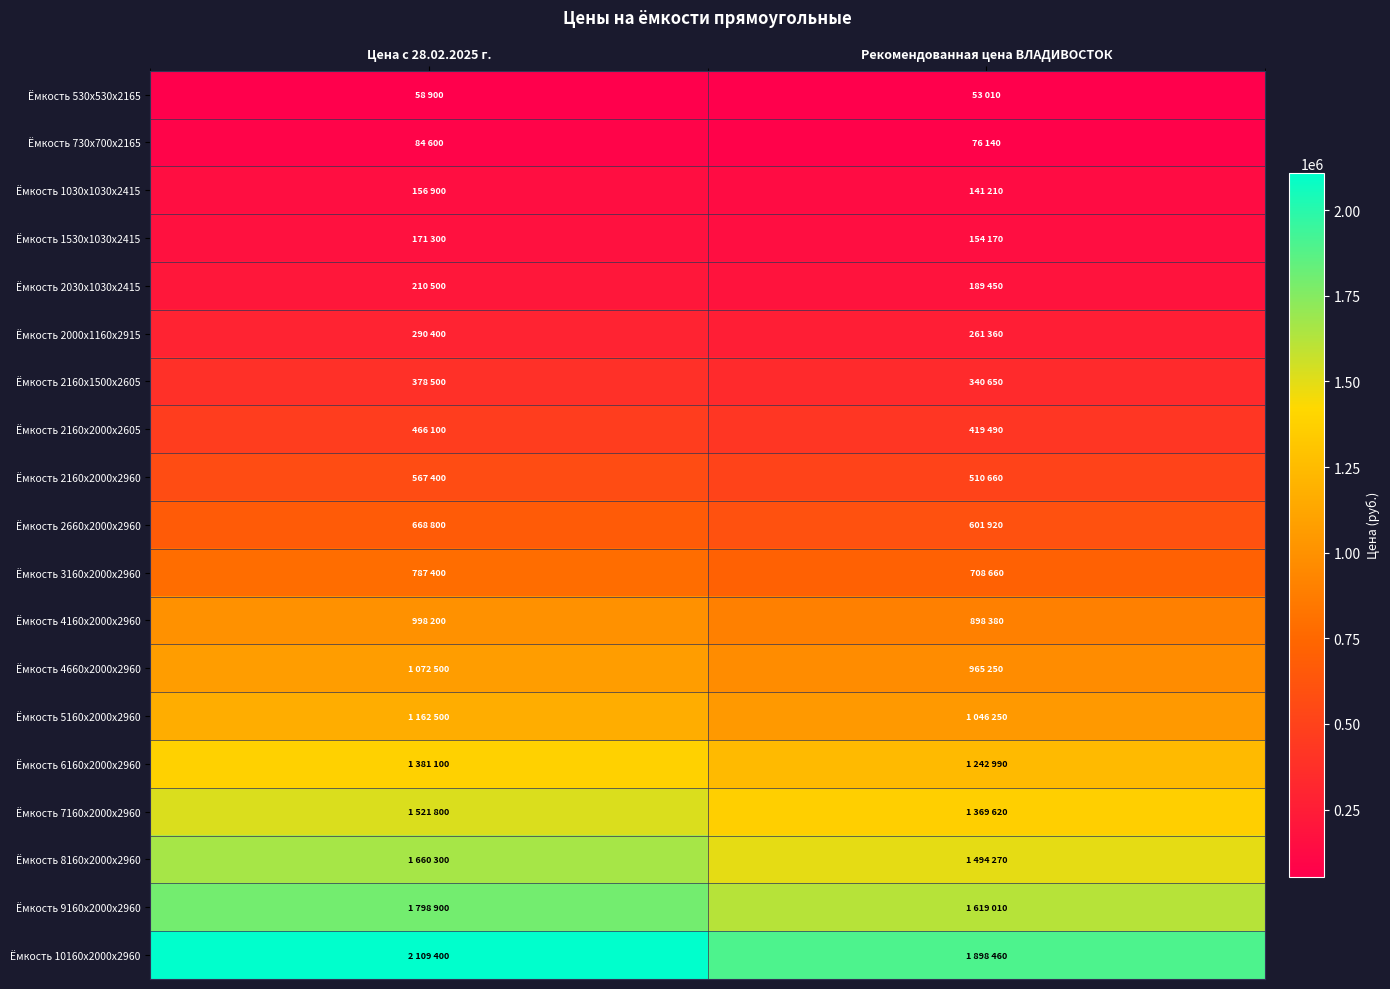

Reading left to right, extract all data points from this chart.

Ёмкость 530х530х2165: Цена с 28.02.2025 г.=58900	Рекомендованная цена ВЛАДИВОСТОК=53010
Ёмкость 730х700х2165: Цена с 28.02.2025 г.=84600	Рекомендованная цена ВЛАДИВОСТОК=76140
Ёмкость 1030х1030х2415: Цена с 28.02.2025 г.=156900	Рекомендованная цена ВЛАДИВОСТОК=141210
Ёмкость 1530х1030х2415: Цена с 28.02.2025 г.=171300	Рекомендованная цена ВЛАДИВОСТОК=154170
Ёмкость 2030х1030х2415: Цена с 28.02.2025 г.=210500	Рекомендованная цена ВЛАДИВОСТОК=189450
Ёмкость 2000х1160х2915: Цена с 28.02.2025 г.=290400	Рекомендованная цена ВЛАДИВОСТОК=261360
Ёмкость 2160х1500х2605: Цена с 28.02.2025 г.=378500	Рекомендованная цена ВЛАДИВОСТОК=340650
Ёмкость 2160х2000х2605: Цена с 28.02.2025 г.=466100	Рекомендованная цена ВЛАДИВОСТОК=419490
Ёмкость 2160х2000х2960: Цена с 28.02.2025 г.=567400	Рекомендованная цена ВЛАДИВОСТОК=510660
Ёмкость 2660х2000х2960: Цена с 28.02.2025 г.=668800	Рекомендованная цена ВЛАДИВОСТОК=601920
Ёмкость 3160х2000х2960: Цена с 28.02.2025 г.=787400	Рекомендованная цена ВЛАДИВОСТОК=708660
Ёмкость 4160х2000х2960: Цена с 28.02.2025 г.=998200	Рекомендованная цена ВЛАДИВОСТОК=898380
Ёмкость 4660х2000х2960: Цена с 28.02.2025 г.=1072500	Рекомендованная цена ВЛАДИВОСТОК=965250
Ёмкость 5160х2000х2960: Цена с 28.02.2025 г.=1162500	Рекомендованная цена ВЛАДИВОСТОК=1046250
Ёмкость 6160х2000х2960: Цена с 28.02.2025 г.=1381100	Рекомендованная цена ВЛАДИВОСТОК=1242990
Ёмкость 7160х2000х2960: Цена с 28.02.2025 г.=1521800	Рекомендованная цена ВЛАДИВОСТОК=1369620
Ёмкость 8160х2000х2960: Цена с 28.02.2025 г.=1660300	Рекомендованная цена ВЛАДИВОСТОК=1494270
Ёмкость 9160х2000х2960: Цена с 28.02.2025 г.=1798900	Рекомендованная цена ВЛАДИВОСТОК=1619010
Ёмкость 10160х2000х2960: Цена с 28.02.2025 г.=2109400	Рекомендованная цена ВЛАДИВОСТОК=1898460